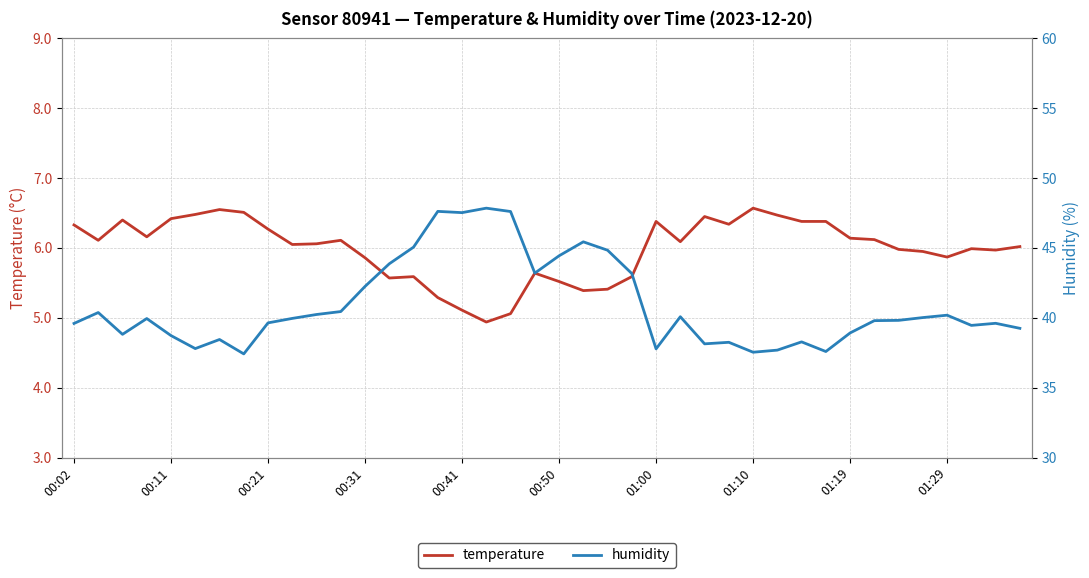

In temperature, how many points are higher than both neighbors (excluding endpoints)?

9